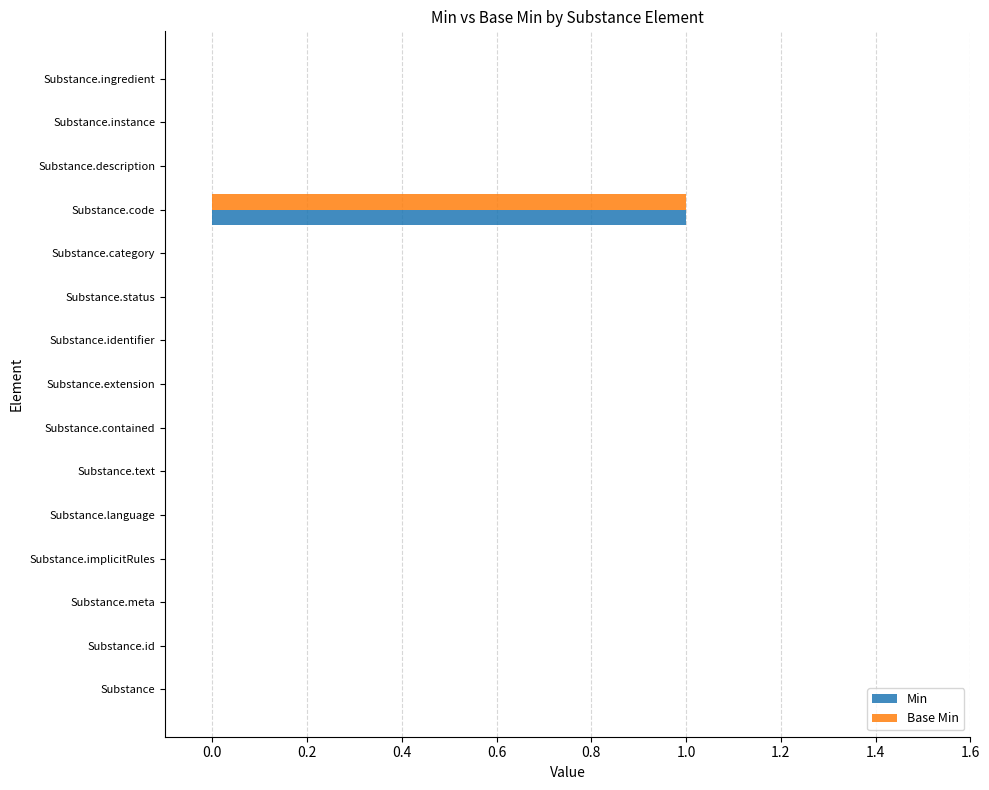

At which category is the sum across all series the highest?

Substance.code